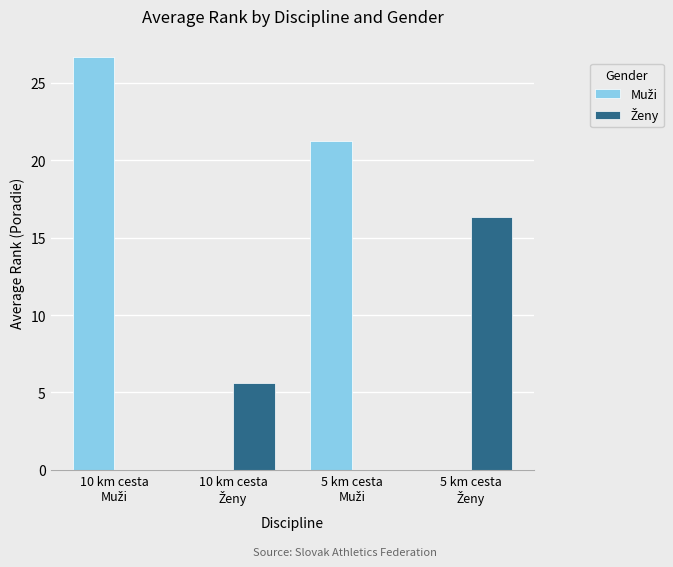

Where is Muži nearest to the value 13?

5 km cesta
Muži